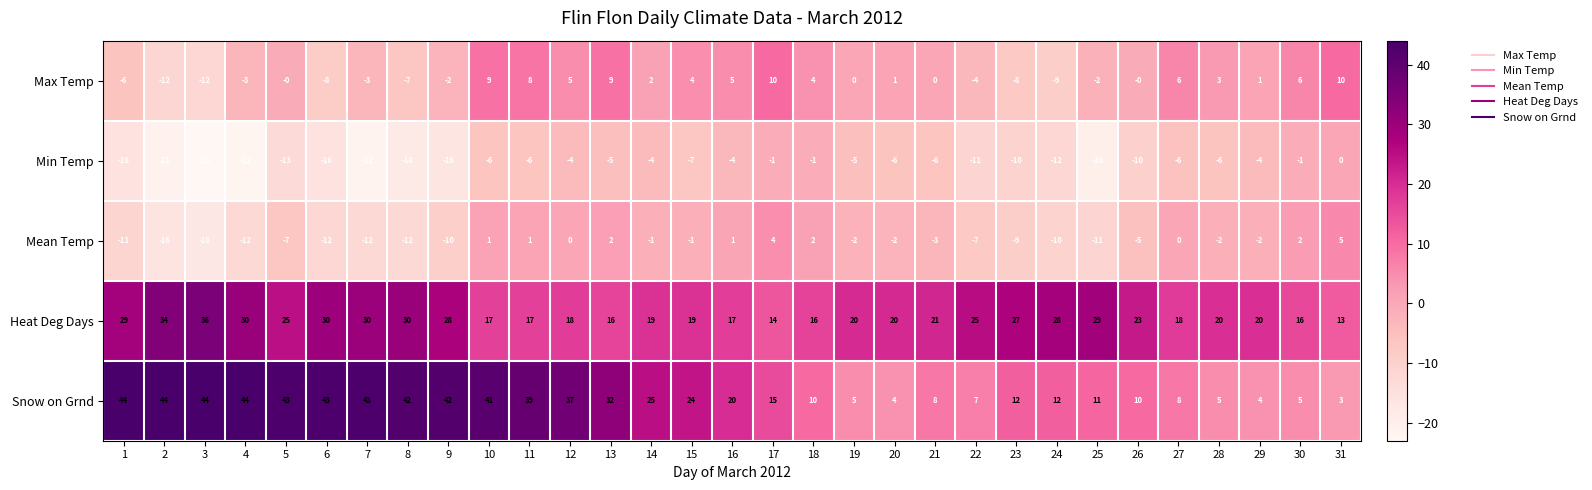

What is the difference between the Max Temp values at 16 and 1?

11